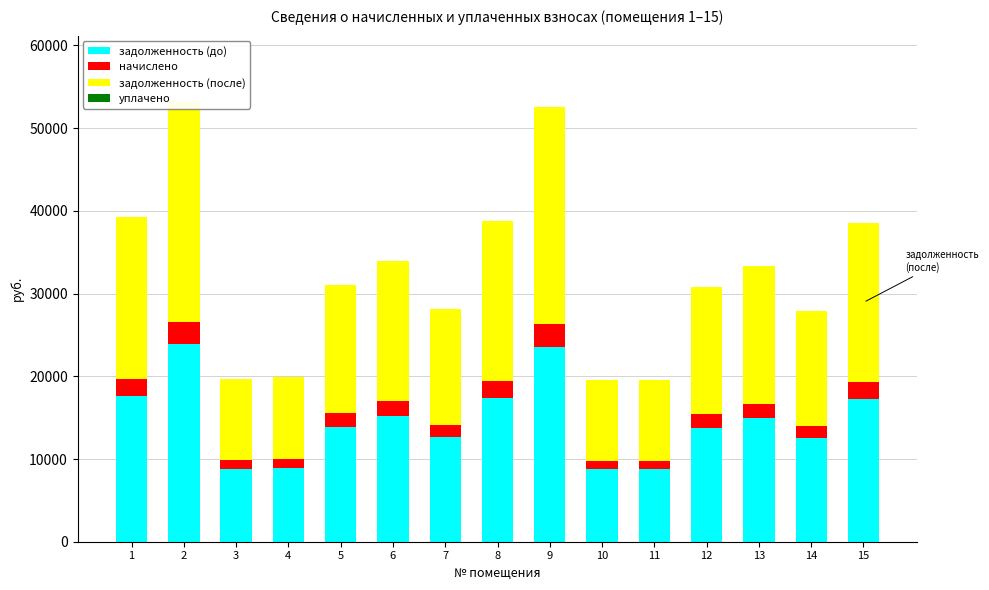

What is the value of the задолженность (после) bar at the 10th from the left?

9793.9